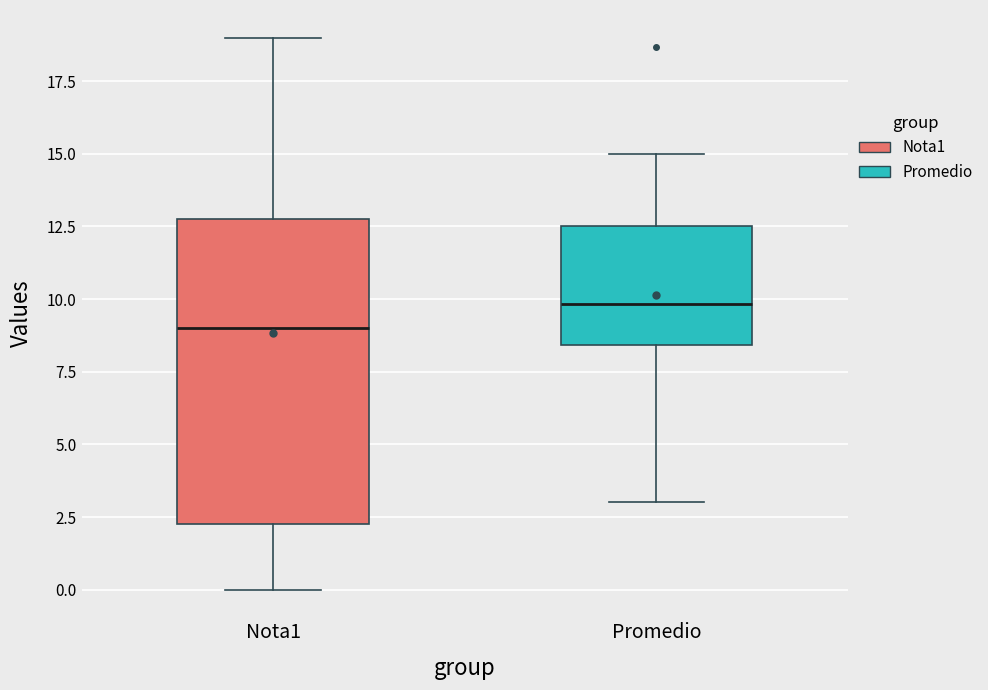

Which box is the tallest, from its lower edge to its upper edge?

Nota1